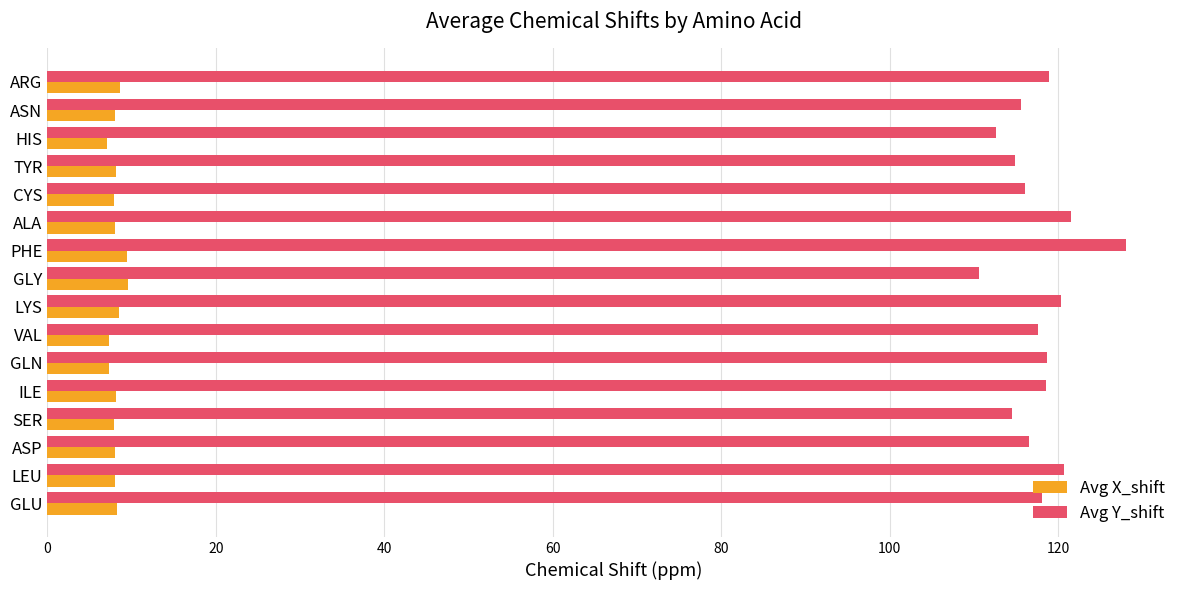

Read the Avg X_shift value at LYS.

8.5